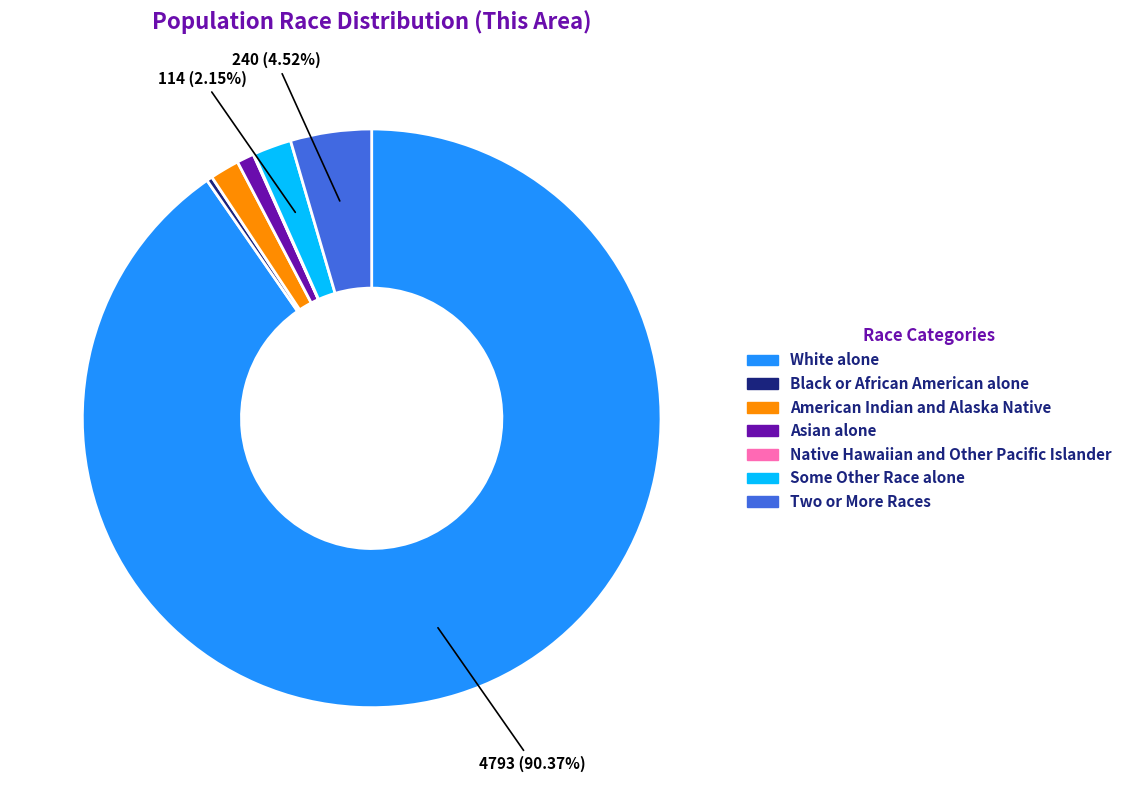

What is the majority slice?

White alone